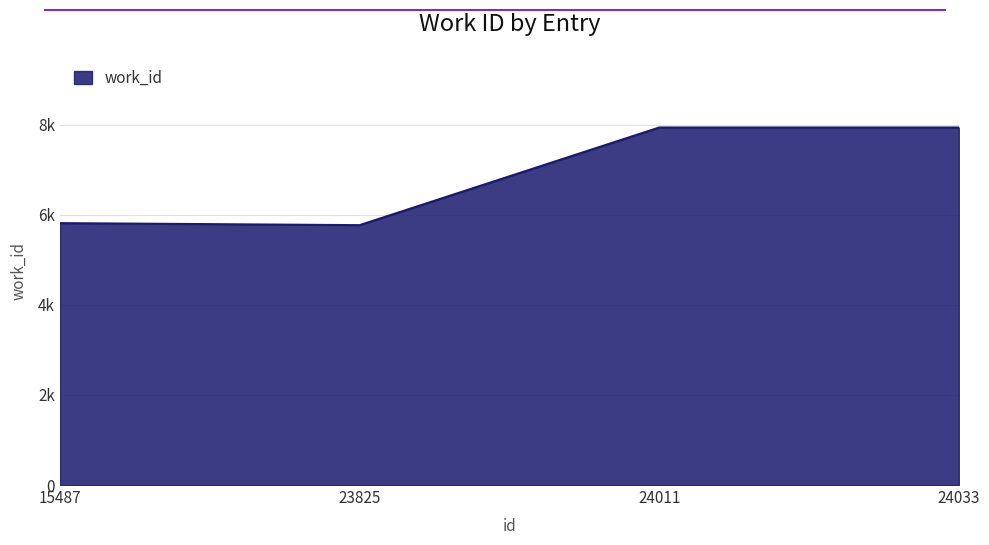

Reading left to right, transcribe all the data shown in this chart.

5812	5767	7934	7934